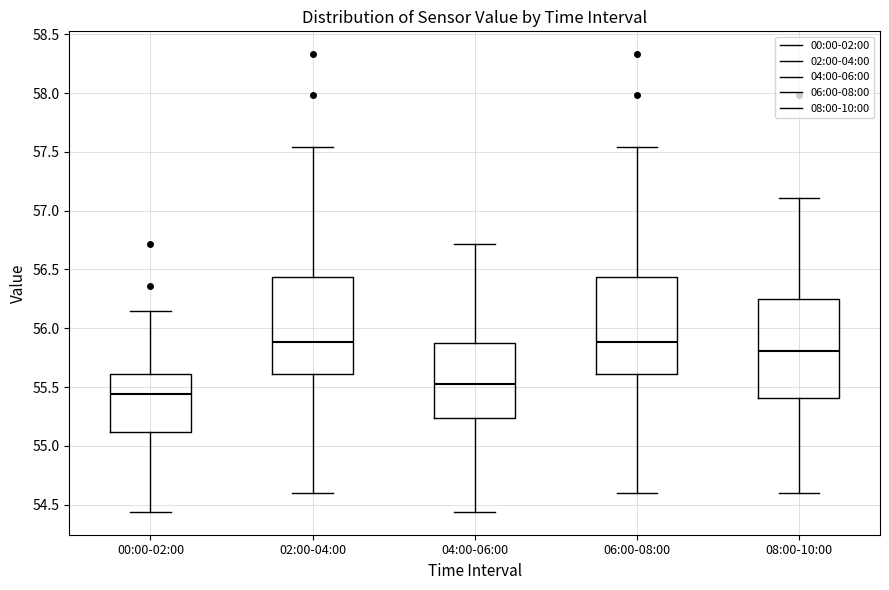

Reading left to right, transcribe this box plot: for each box, give where its median line is, the range the box spans, and where its two whiskers end, as read against the y-axis. The values are not printed on the chart, so give them approximately, as read against the axis.

00:00-02:00: median 55.45, box 55.10 to 55.60, whiskers 54.45 to 56.15
02:00-04:00: median 55.90, box 55.60 to 56.45, whiskers 54.60 to 57.55
04:00-06:00: median 55.55, box 55.25 to 55.85, whiskers 54.45 to 56.70
06:00-08:00: median 55.90, box 55.60 to 56.45, whiskers 54.60 to 57.55
08:00-10:00: median 55.80, box 55.40 to 56.25, whiskers 54.60 to 57.10